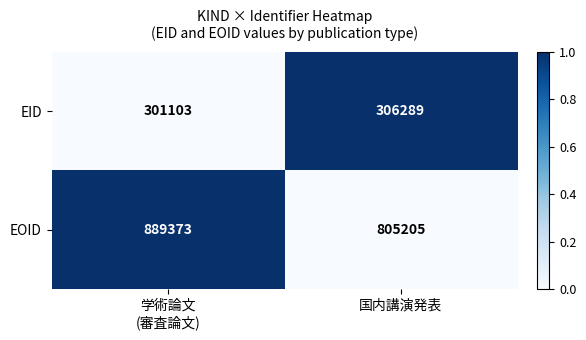

Which series has the largest total across all categories?

EOID